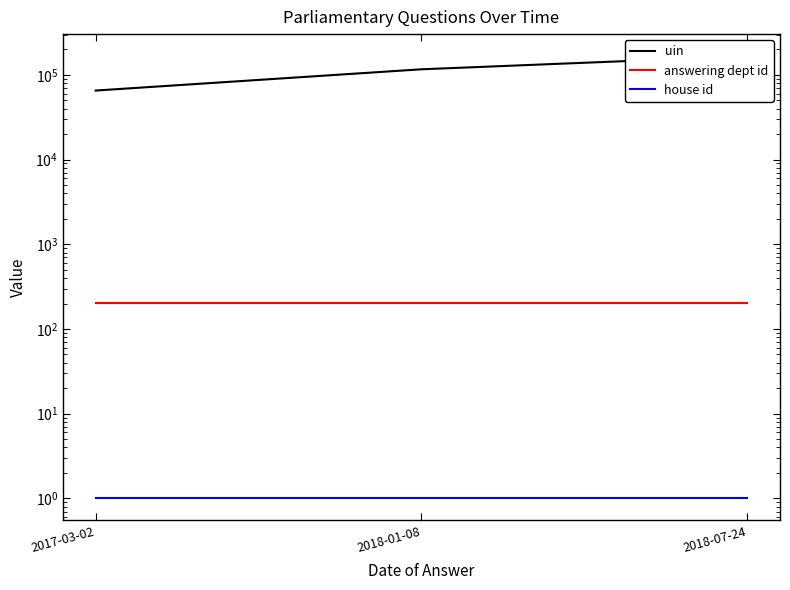

Which category has the lowest value in the answering dept id series?

2017-03-02